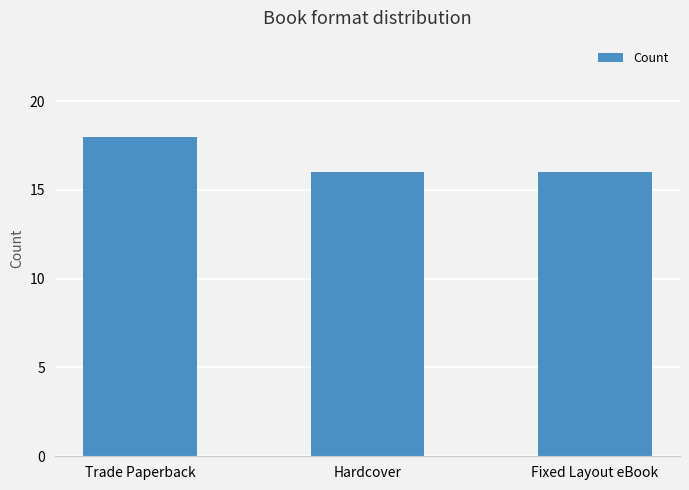

What value does the data have at Trade Paperback?

18